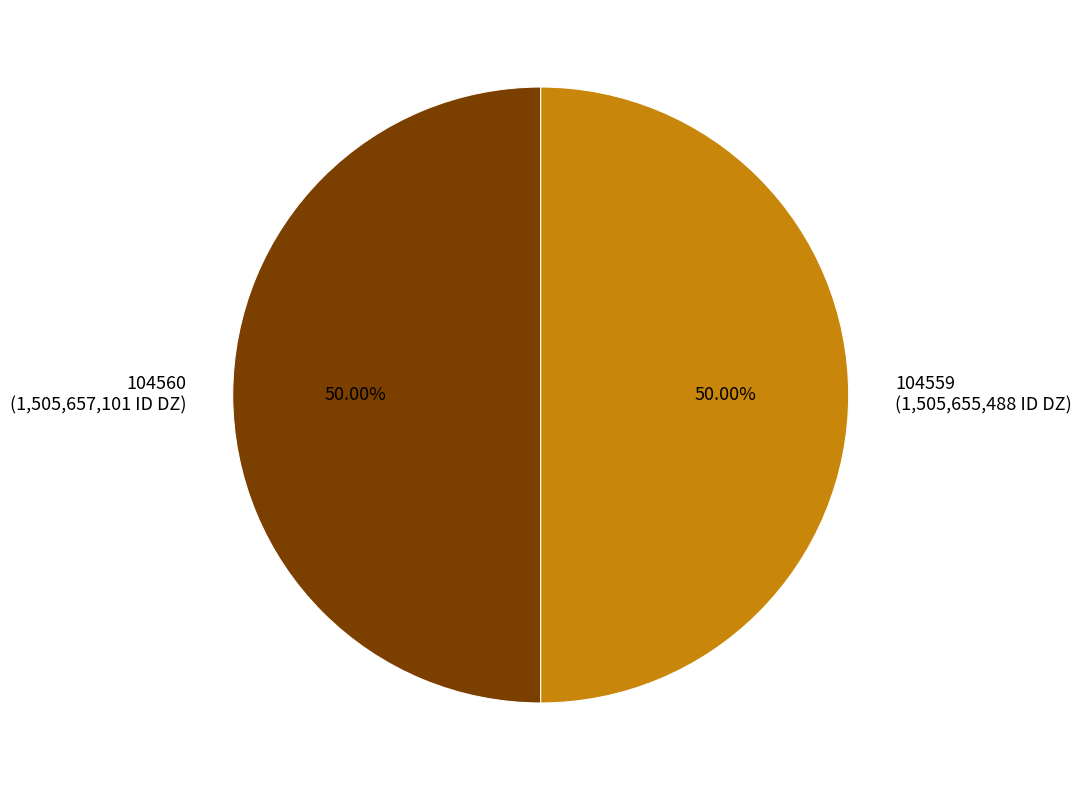

To the nearest percent, what portion does 104560 represent?

50%